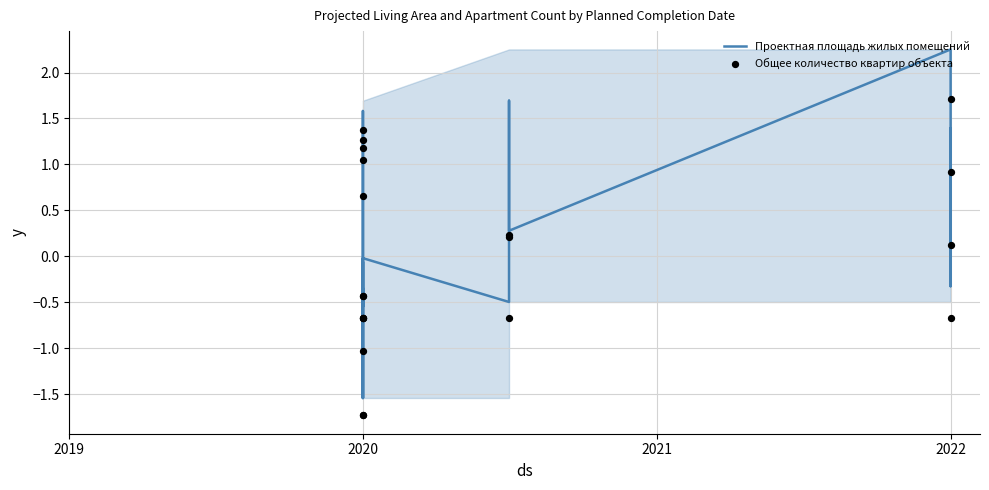

Which series has the largest total across all categories?

Общее количество квартир объекта